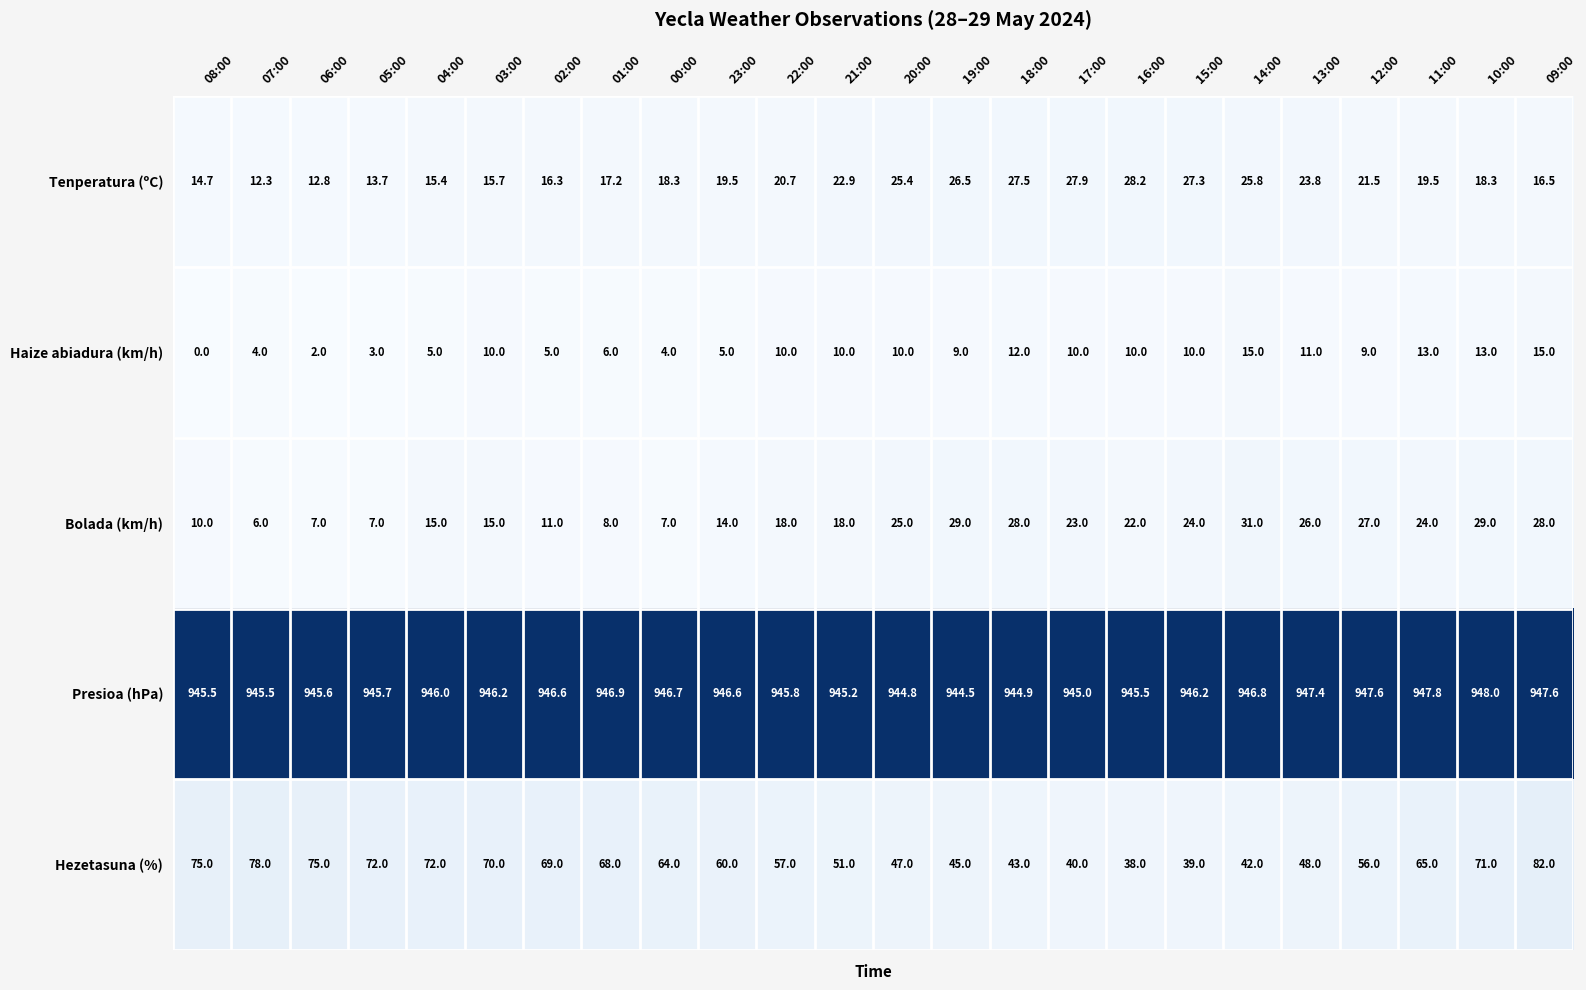

Which series has the largest range (max minus min)?

Hezetasuna (%)